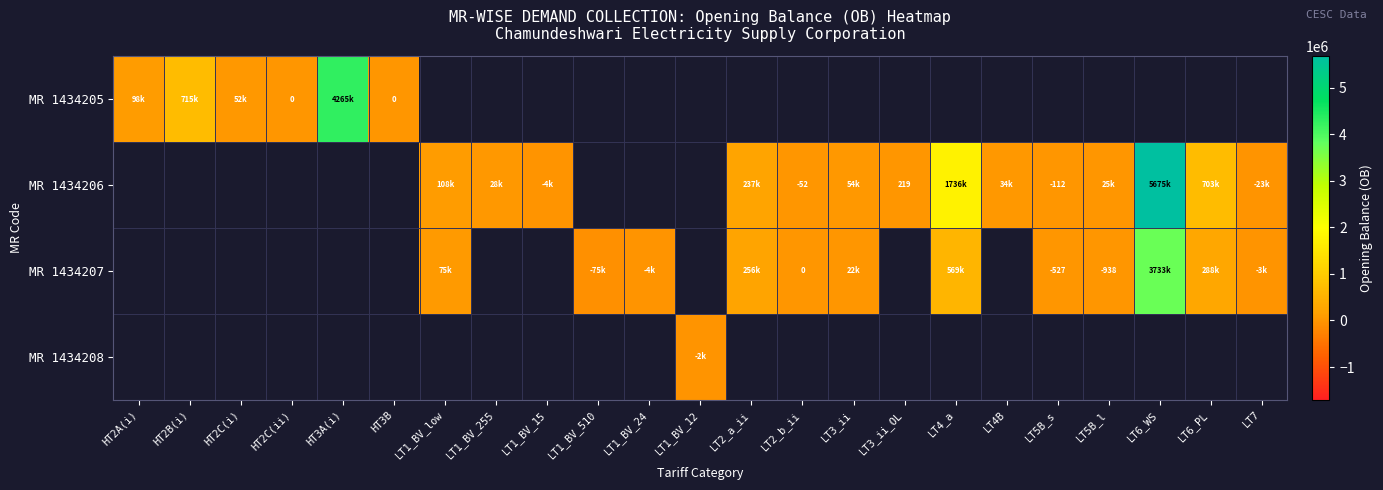

What is the highest value of the MR 1434205 series?

4265195.0